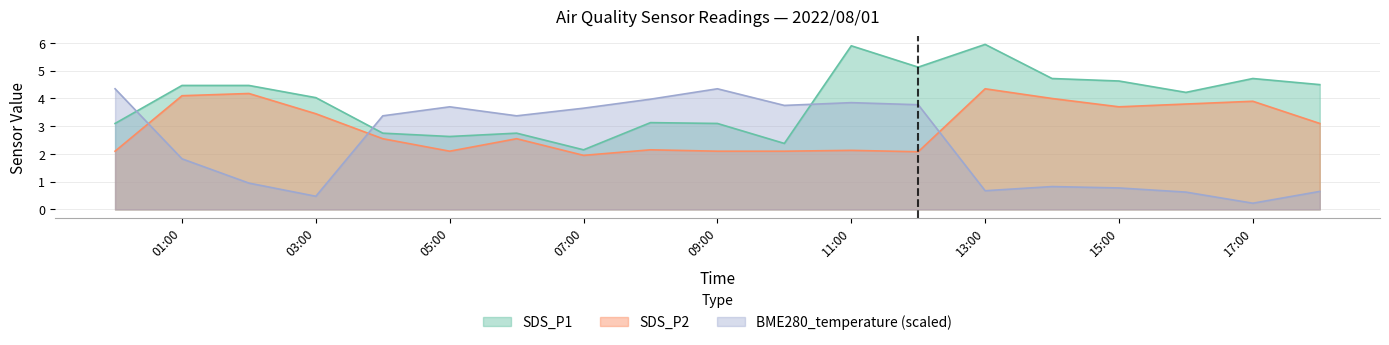

Which series has the largest total across all categories?

SDS_P1